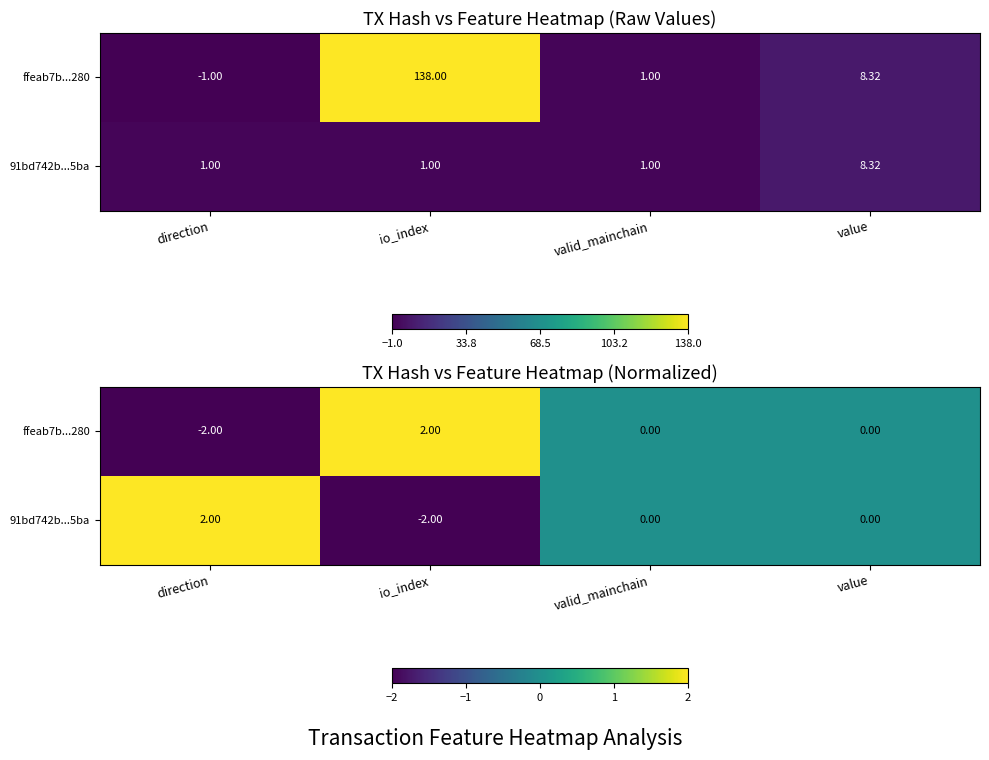

What is the difference between the second highest and minimum values in the ffeab7b...280 series?

2